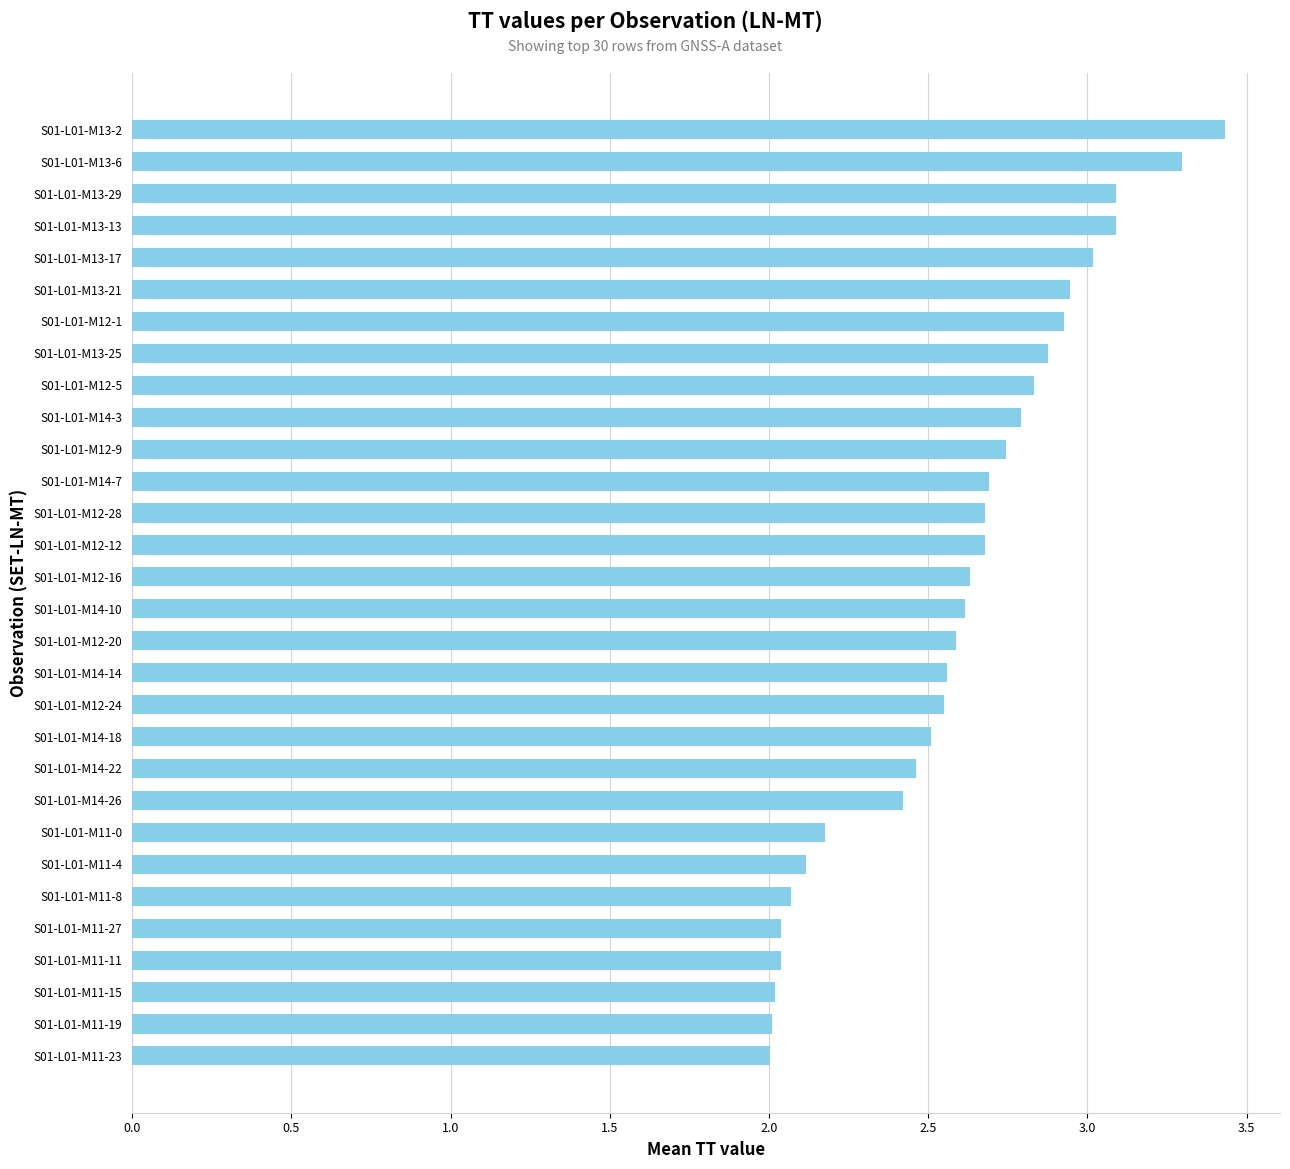

True or false: the data shows 3.0 at S01-L01-M13-17.

True